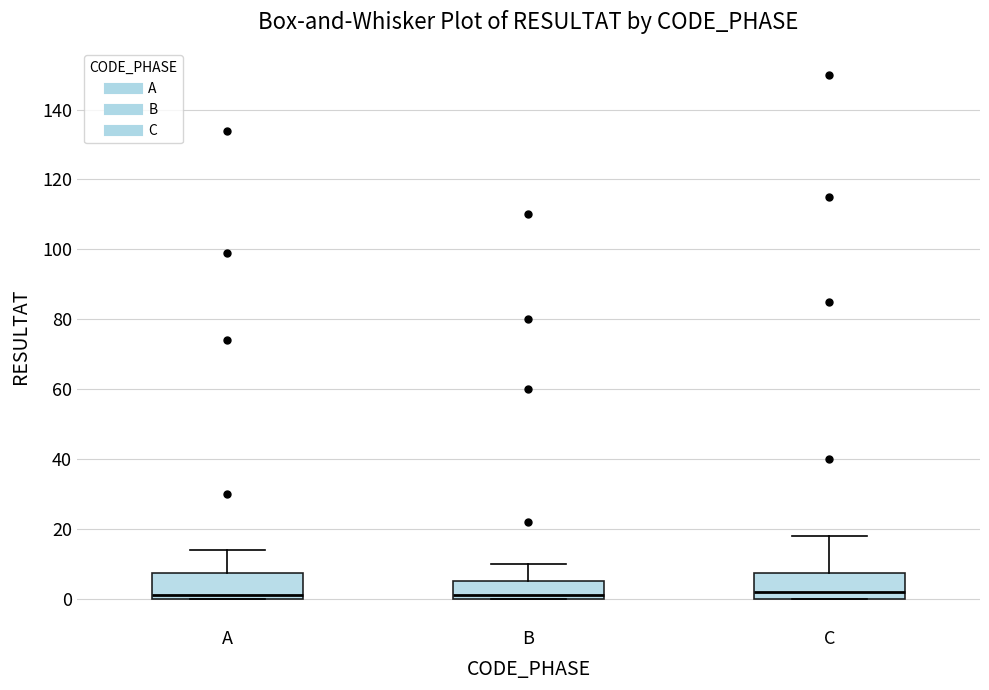

Where does the median line of the box for B sit on the y-axis? The values are not printed on the chart, so give them approximately, as read against the axis.

2